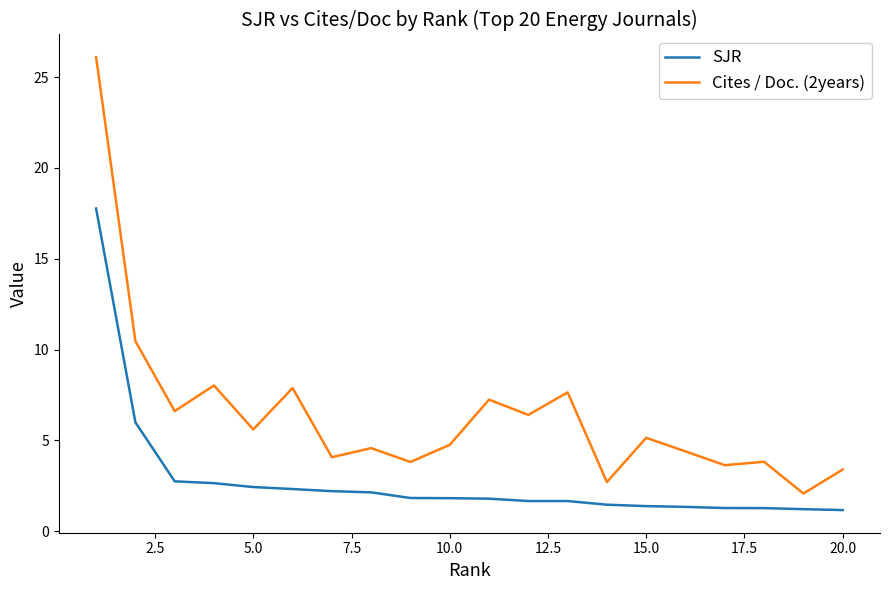

True or false: SJR and Cites / Doc. (2years) intersect in this chart.

False